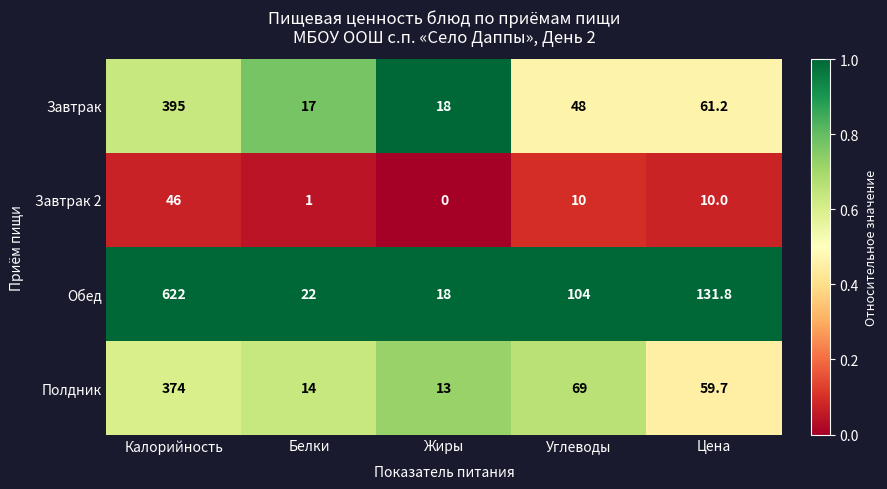

Is it true that Полдник equals 59.7 at Цена?

True